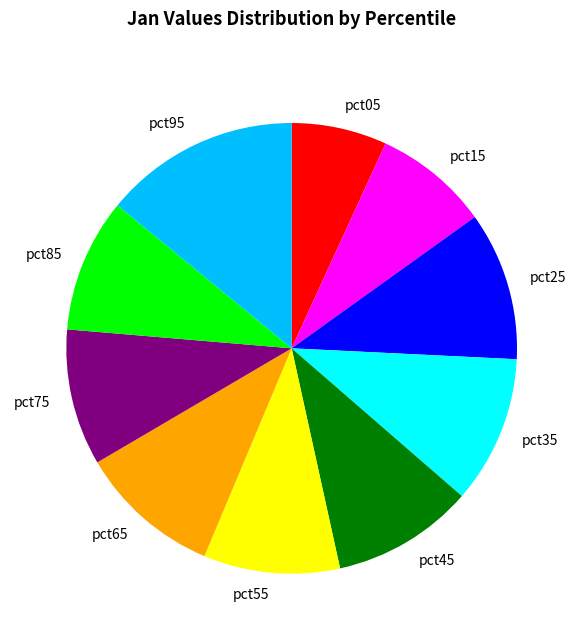

Which category has the smallest portion of the pie?

pct05